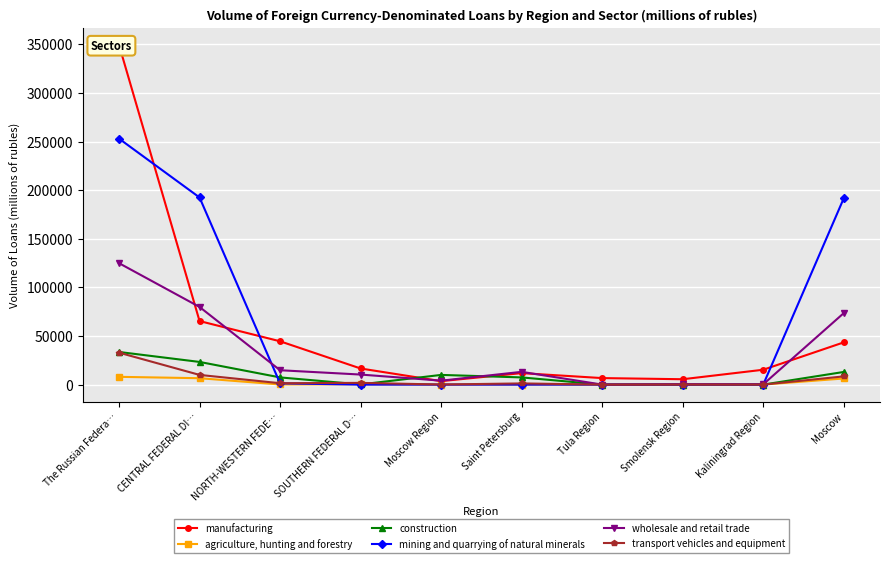

How many series are shown in this chart?

6